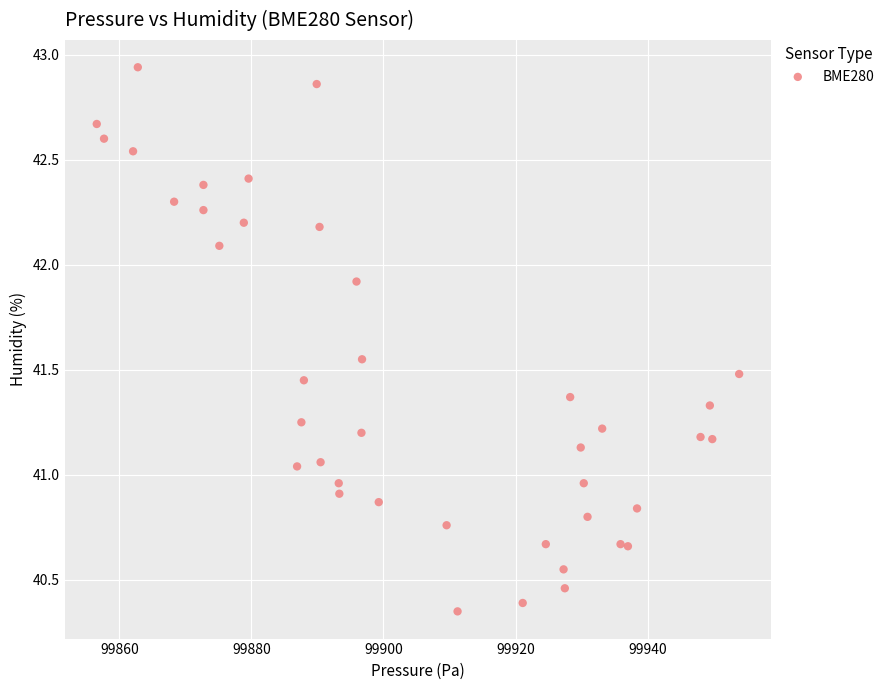

What is the range of X values (max minus min)?

97.3